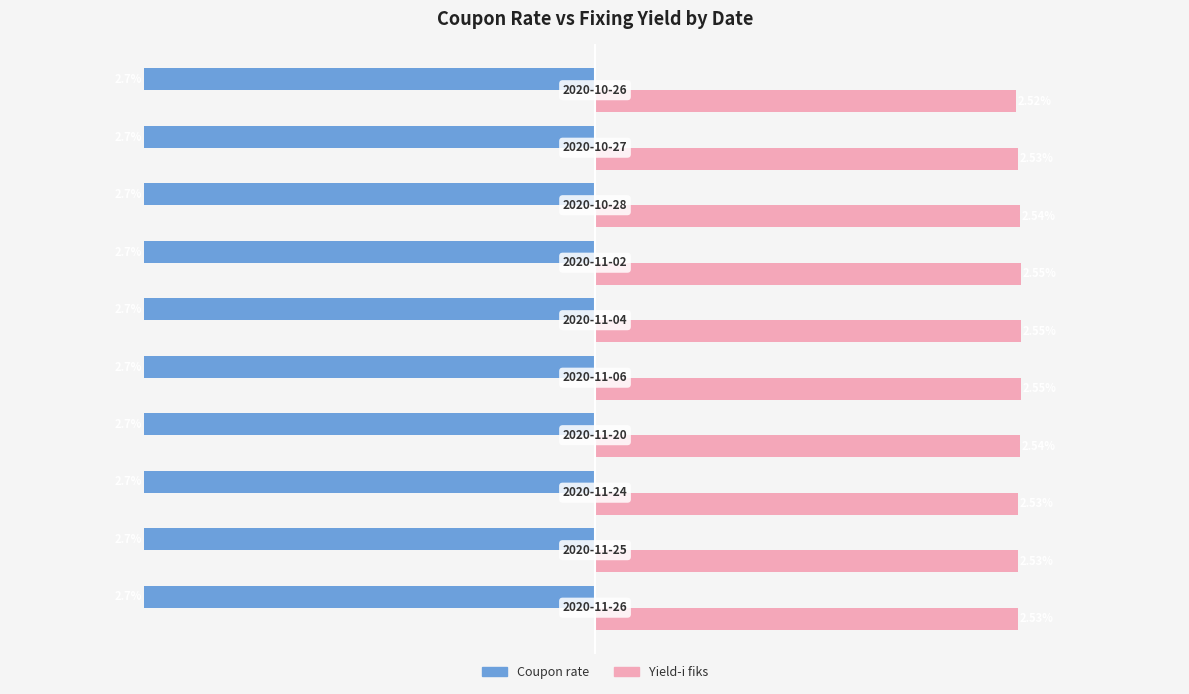

What are all the series names shown in the legend?

Coupon rate, Yield-i fiks